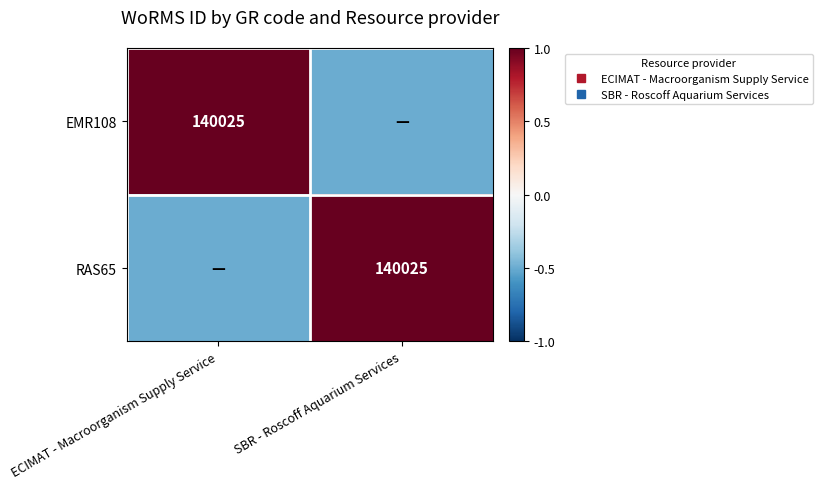

At which category is the sum across all series the highest?

ECIMAT - Macroorganism Supply Service